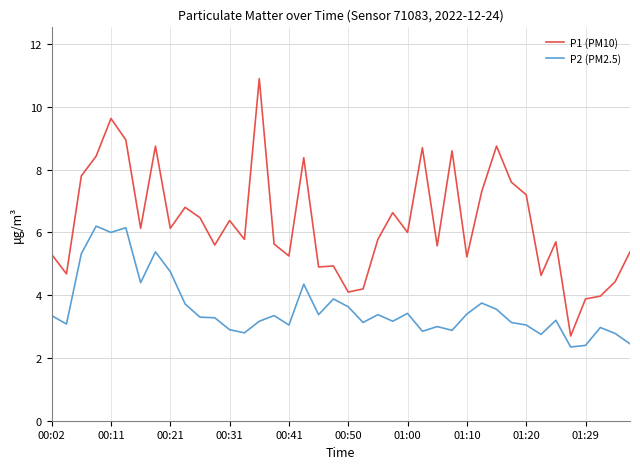

Which series has the largest total across all categories?

P1 (PM10)